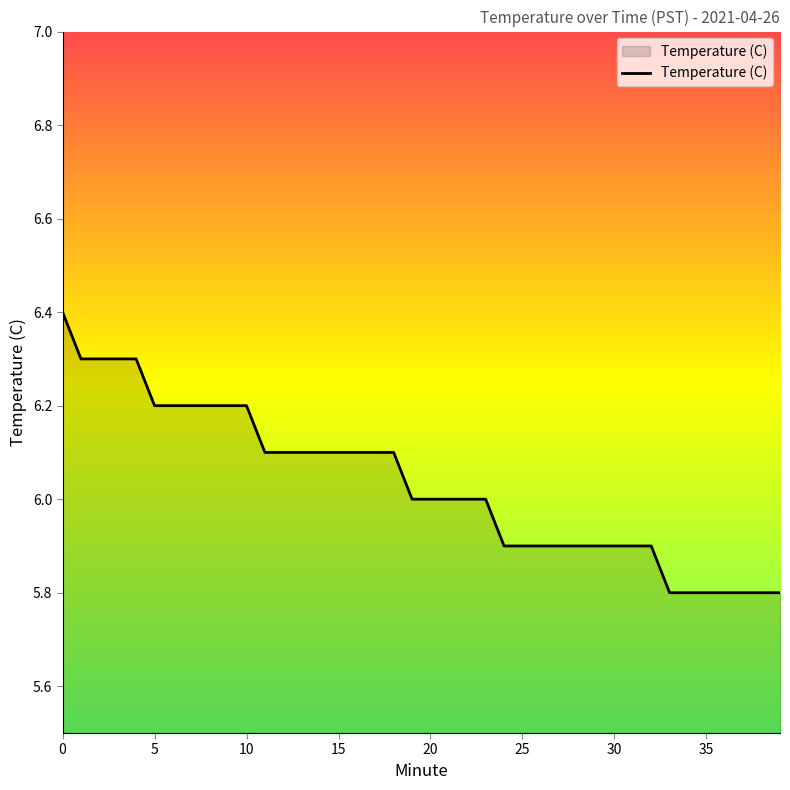

What is the maximum value shown in the chart?

6.4